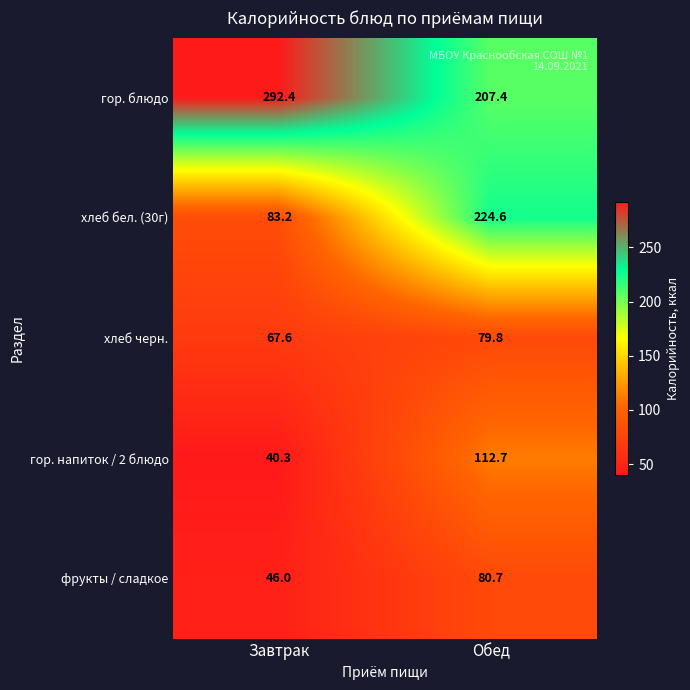

How many series are shown in this chart?

5